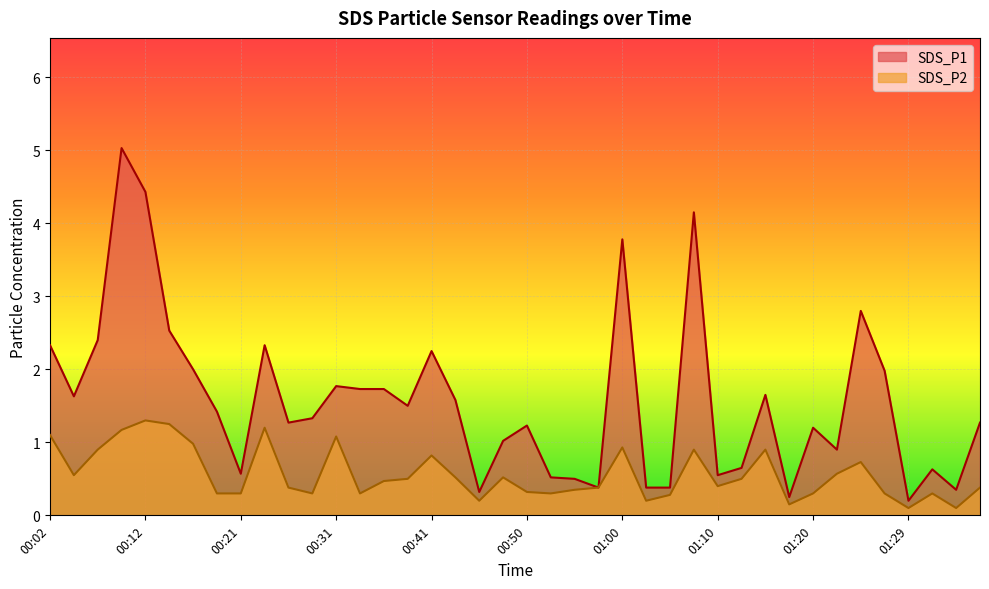

Reading left to right, what are all the values shown in this chart?

SDS_P1: 00:02=2.3	00:04=1.6	00:07=2.4	00:09=5.0	00:12=4.4	00:14=2.5	00:16=2.0	00:19=1.4	00:21=0.6	00:24=2.3	00:26=1.3	00:29=1.3	00:31=1.8	00:33=1.7	00:36=1.7	00:38=1.5	00:41=2.2	00:43=1.6	00:46=0.3	00:48=1.0	00:50=1.2	00:53=0.5	00:55=0.5	00:58=0.4	01:00=3.8	01:03=0.4	01:05=0.4	01:08=4.2	01:10=0.6	01:12=0.7	01:15=1.6	01:17=0.2	01:20=1.2	01:22=0.9	01:25=2.8	01:27=2.0	01:29=0.2	01:32=0.6	01:34=0.3	01:37=1.3
SDS_P2: 00:02=1.1	00:04=0.6	00:07=0.9	00:09=1.2	00:12=1.3	00:14=1.2	00:16=1.0	00:19=0.3	00:21=0.3	00:24=1.2	00:26=0.4	00:29=0.3	00:31=1.1	00:33=0.3	00:36=0.5	00:38=0.5	00:41=0.8	00:43=0.5	00:46=0.2	00:48=0.5	00:50=0.3	00:53=0.3	00:55=0.3	00:58=0.4	01:00=0.9	01:03=0.2	01:05=0.3	01:08=0.9	01:10=0.4	01:12=0.5	01:15=0.9	01:17=0.1	01:20=0.3	01:22=0.6	01:25=0.7	01:27=0.3	01:29=0.1	01:32=0.3	01:34=0.1	01:37=0.4